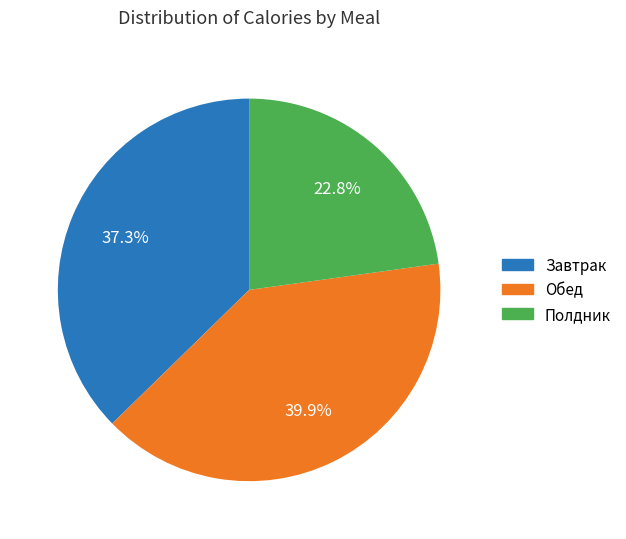

Count the number of slices in the pie.

3